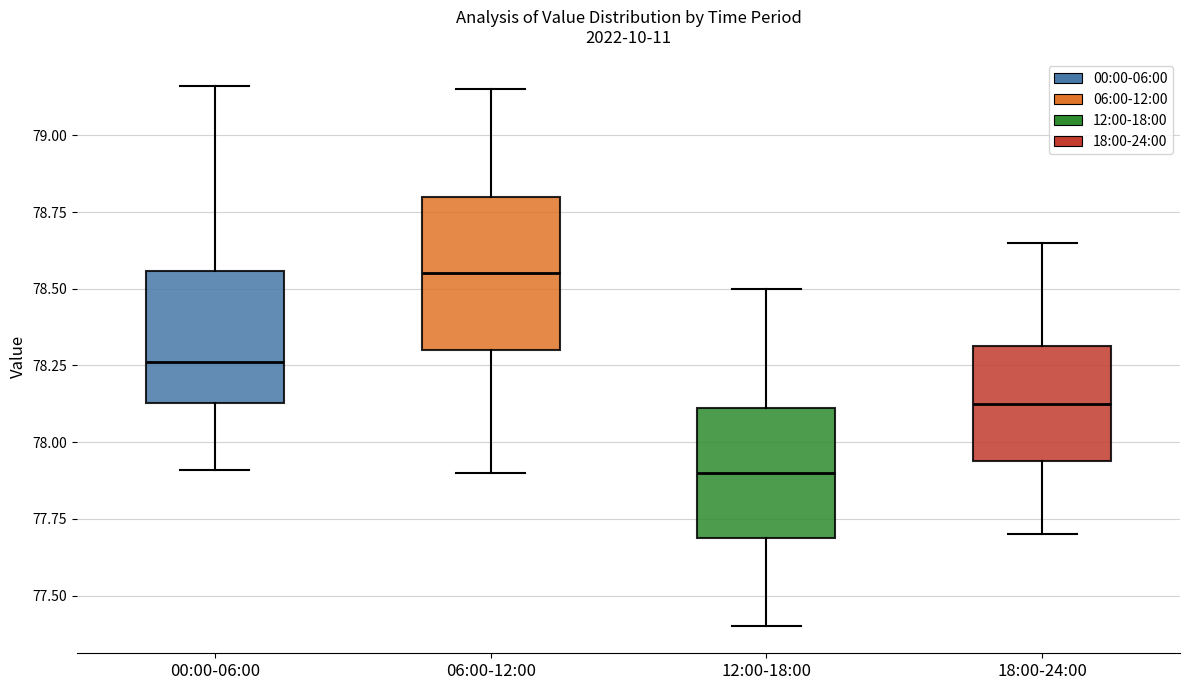

Where does the lower whisker of the box for 18:00-24:00 end on the y-axis? The values are not printed on the chart, so give them approximately, as read against the axis.

77.70